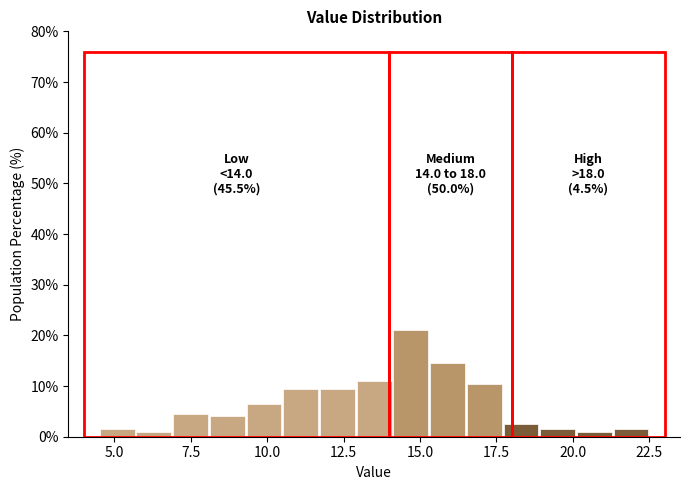

Read against the x-axis, roughly where is the centre of the tallest bar?

14.5